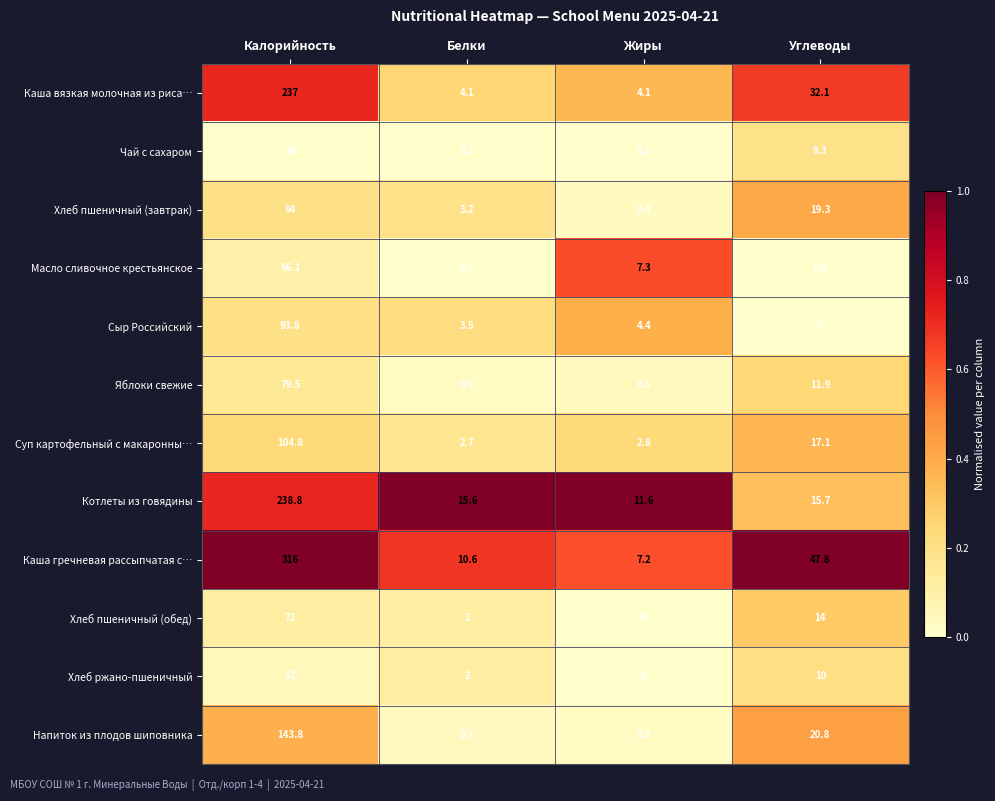

What is the sum of all Суп картофельный с макаронны… values?

127.4